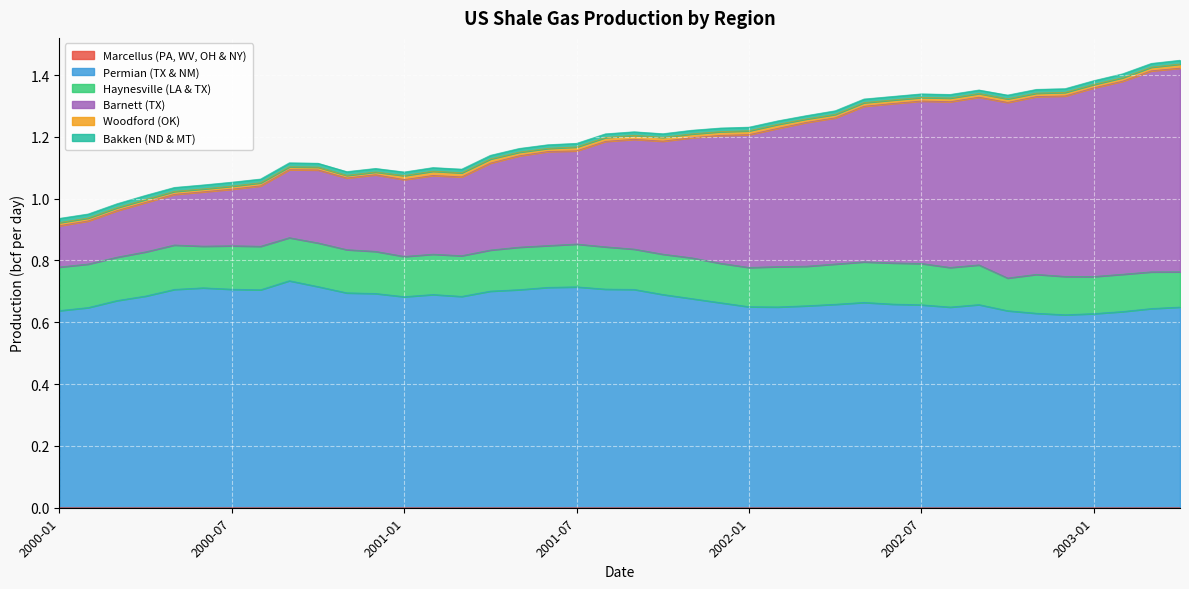

Where is the first local maximum for Permian (TX & NM)?

2000-06